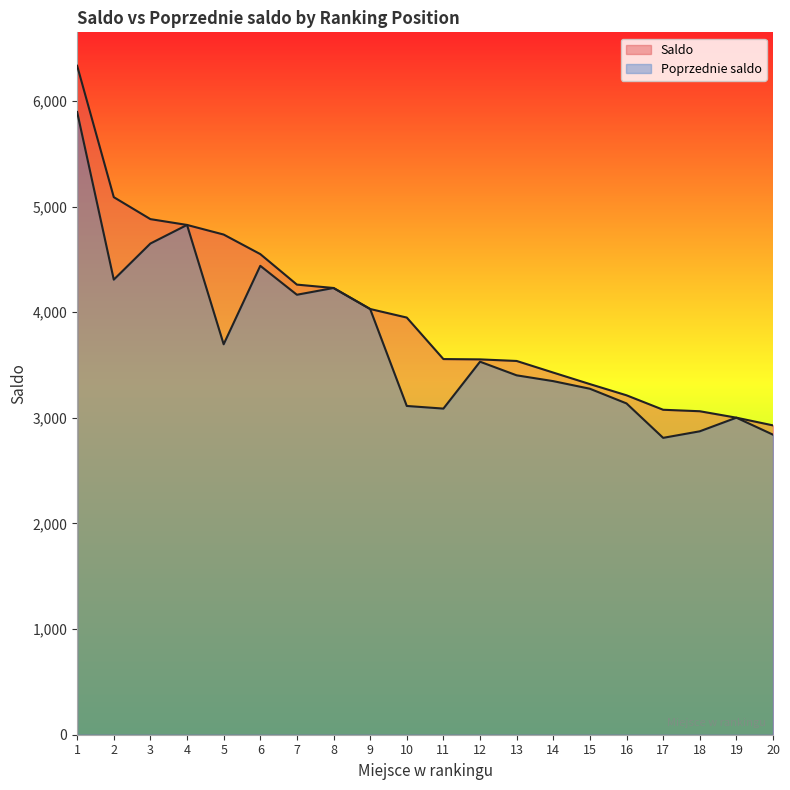

How many interior local valleys does the Poprzednie saldo series have?

5